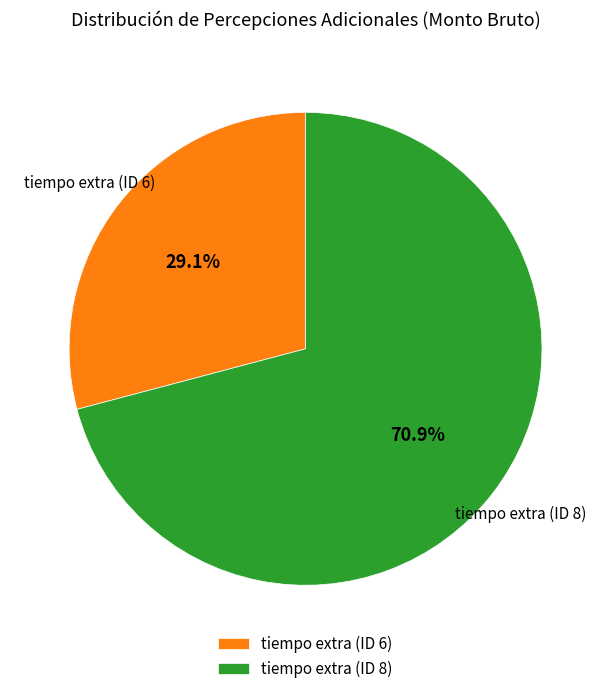

How many segments does this pie chart have?

2